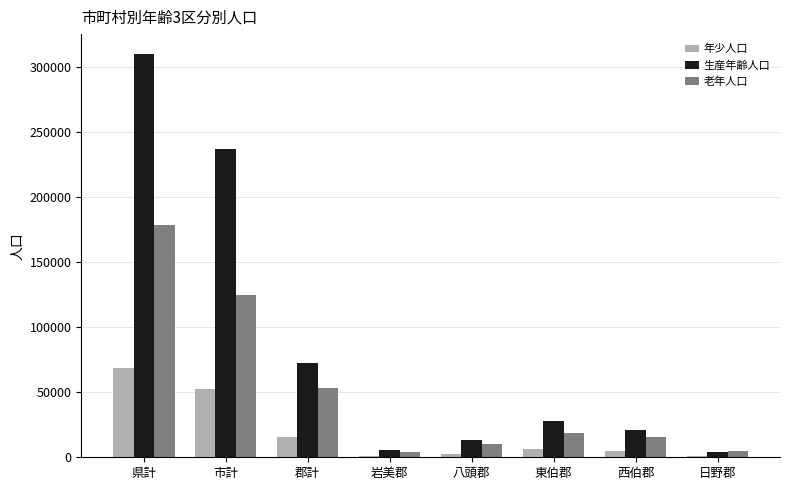

Read the 生産年齢人口 value at 市計.

237559